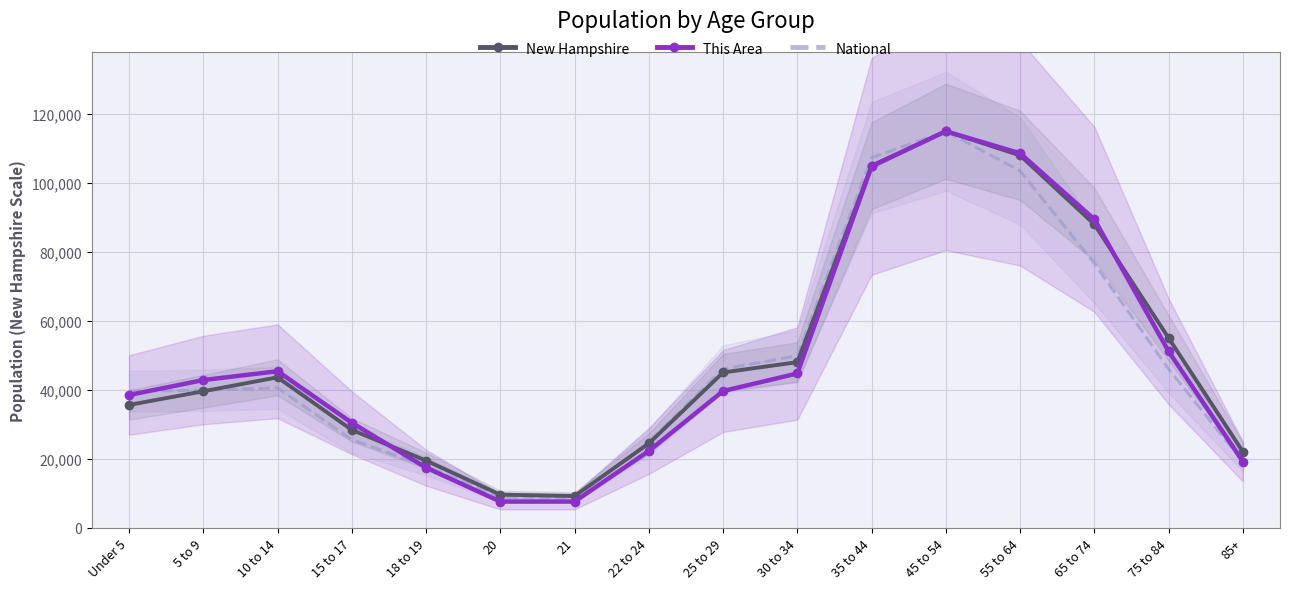

What position from the right is 20?

11